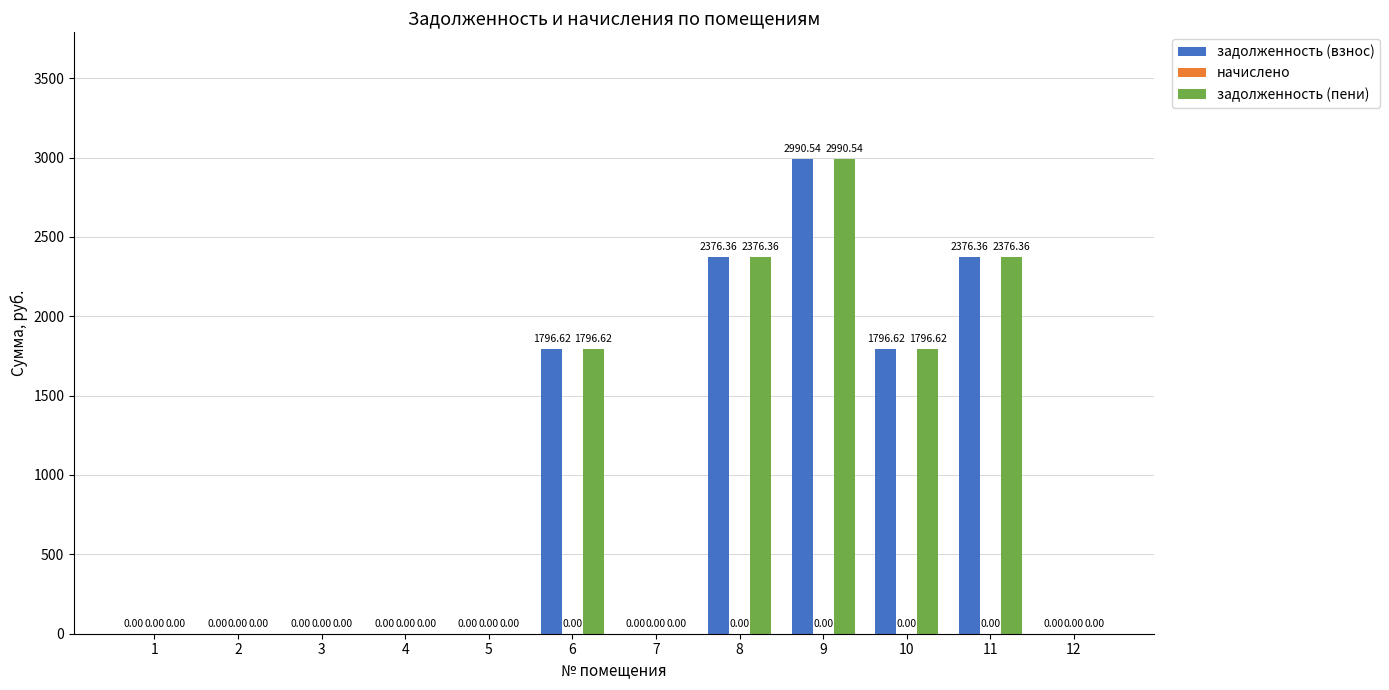

At which category is the sum across all series the highest?

9